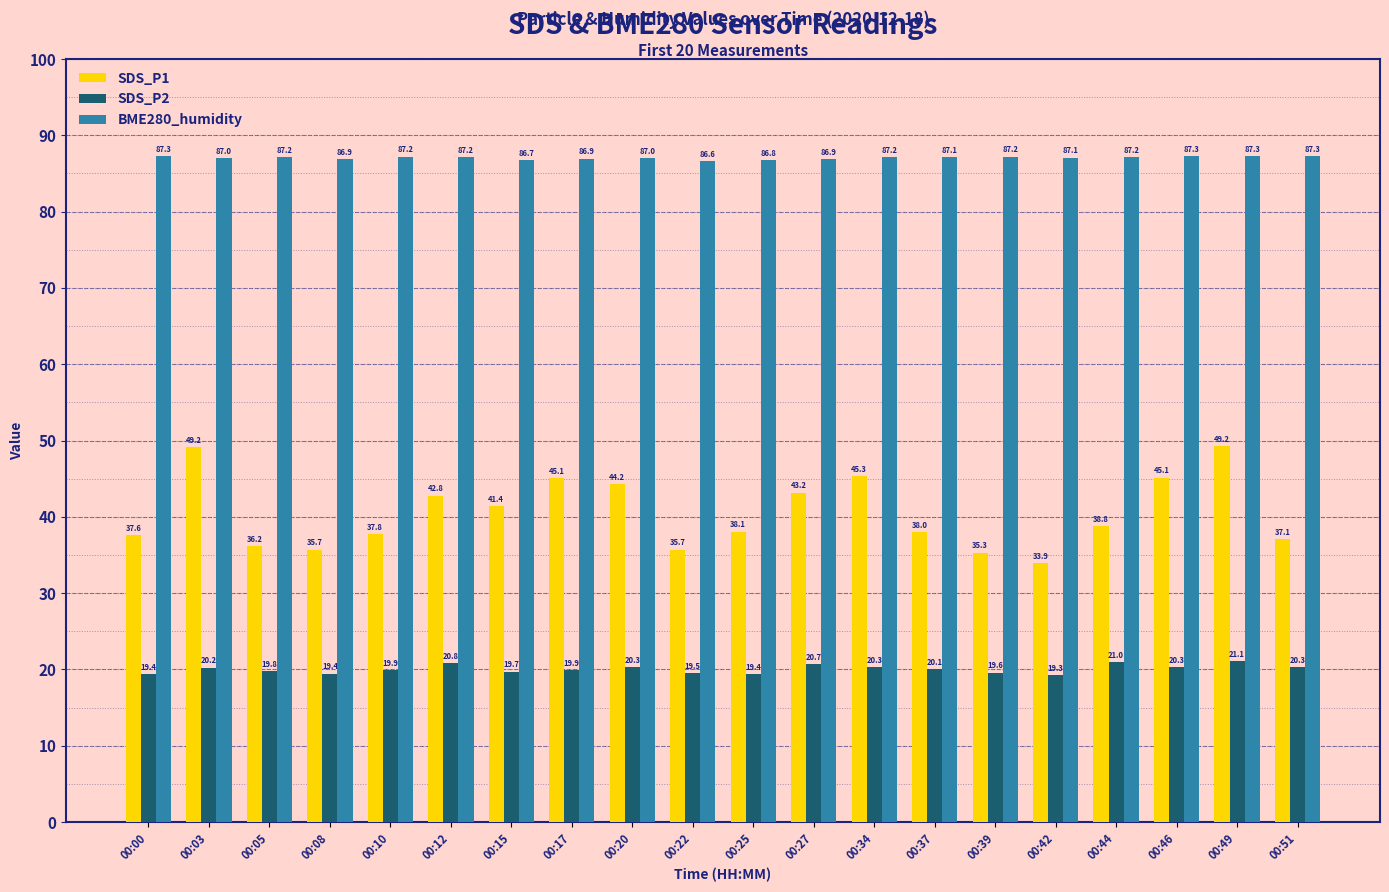

What is the value of the BME280_humidity bar at the 12th from the left?

86.9